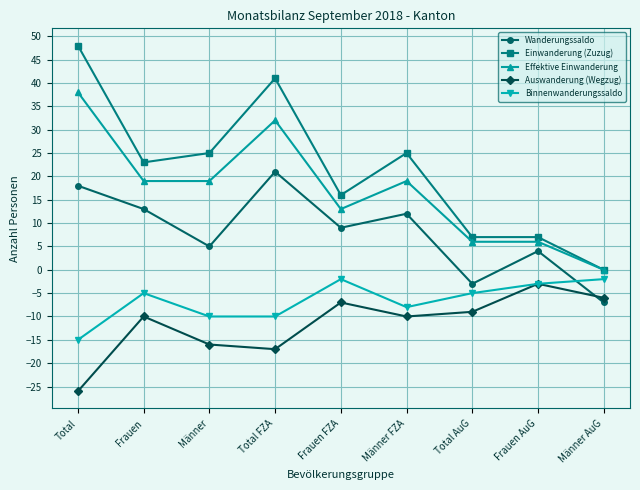

Does the chart have visible grid lines?

Yes